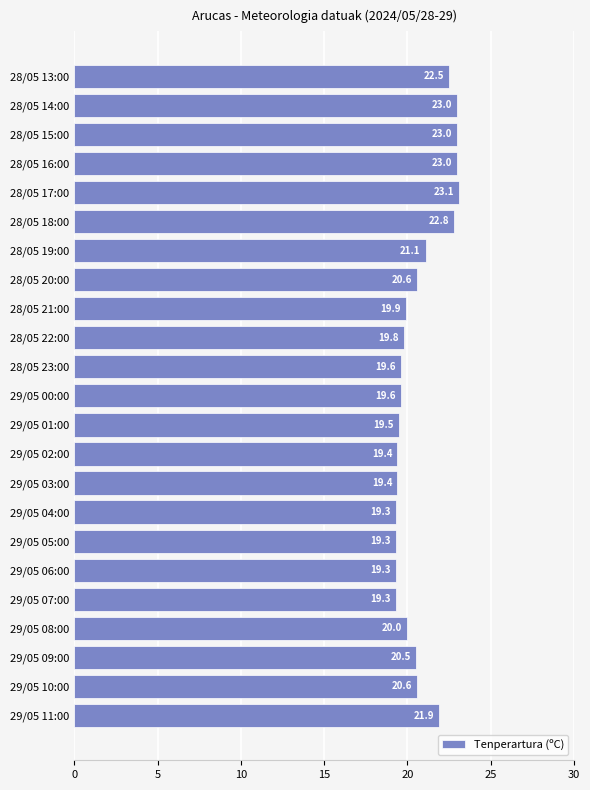

Reading bottom to top, list all the values displayed in this chart.

21.9	20.6	20.5	20.0	19.3	19.3	19.3	19.3	19.4	19.4	19.5	19.6	19.6	19.8	19.9	20.6	21.1	22.8	23.1	23.0	23.0	23.0	22.5